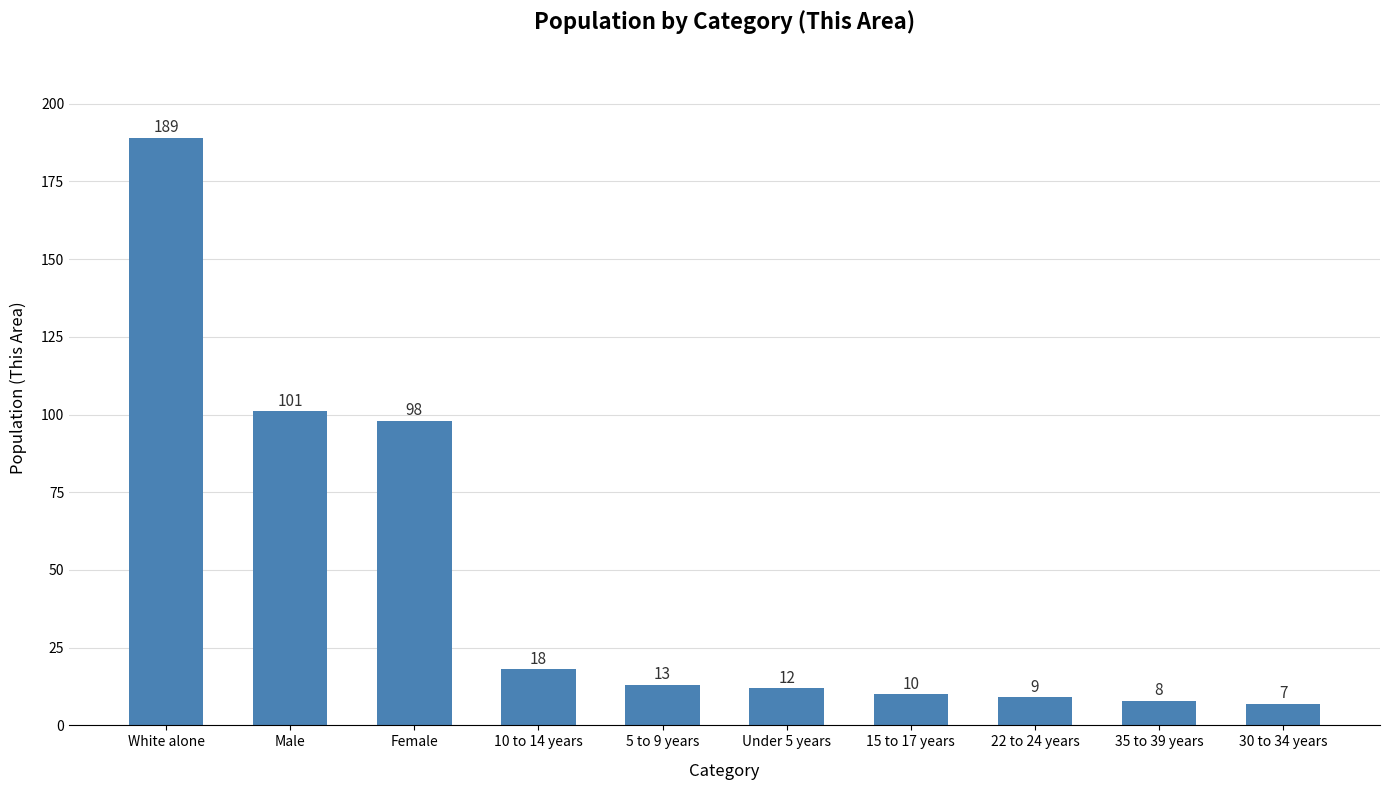

At which category does the chart reach its peak across all series?

White alone